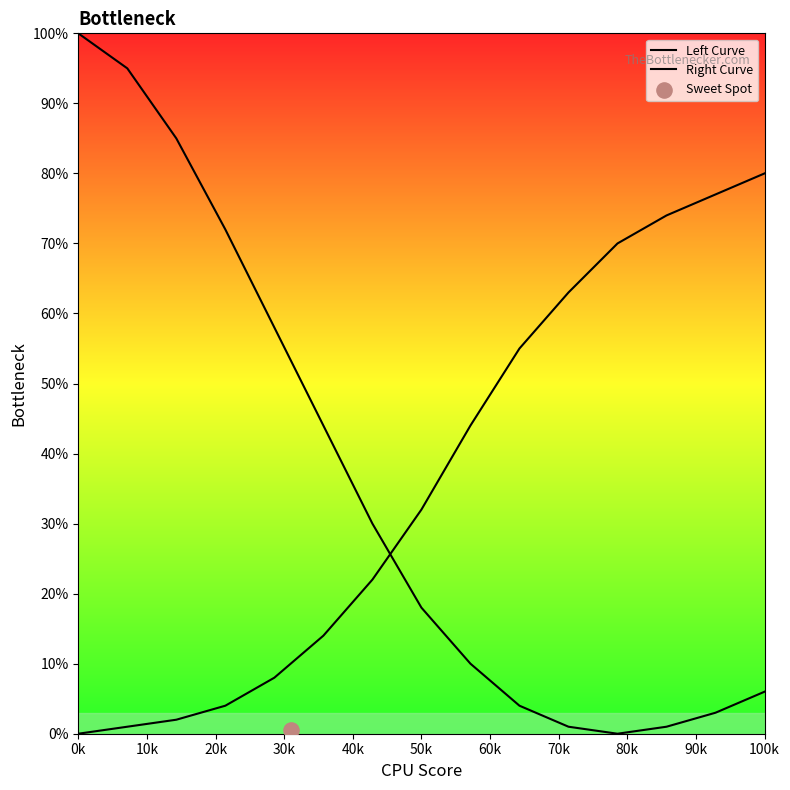

Which series reaches the minimum Y coordinate?

Left Curve